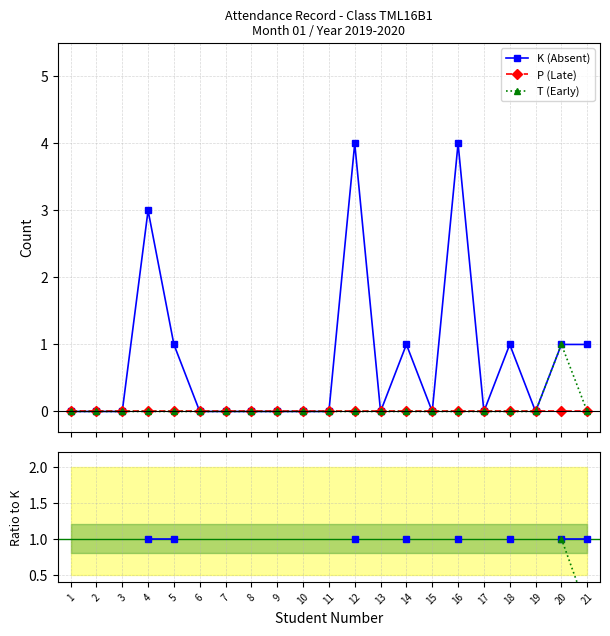

Which category has the lowest value in the T (Early) series?

1